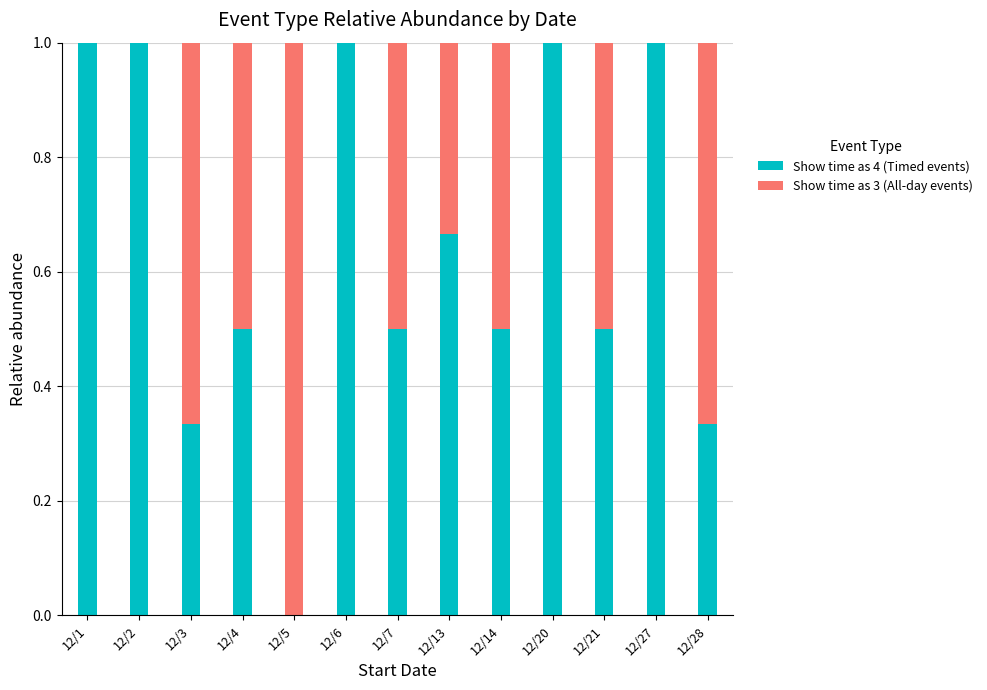

What are all the series names shown in the legend?

Show time as 4 (Timed events), Show time as 3 (All-day events)